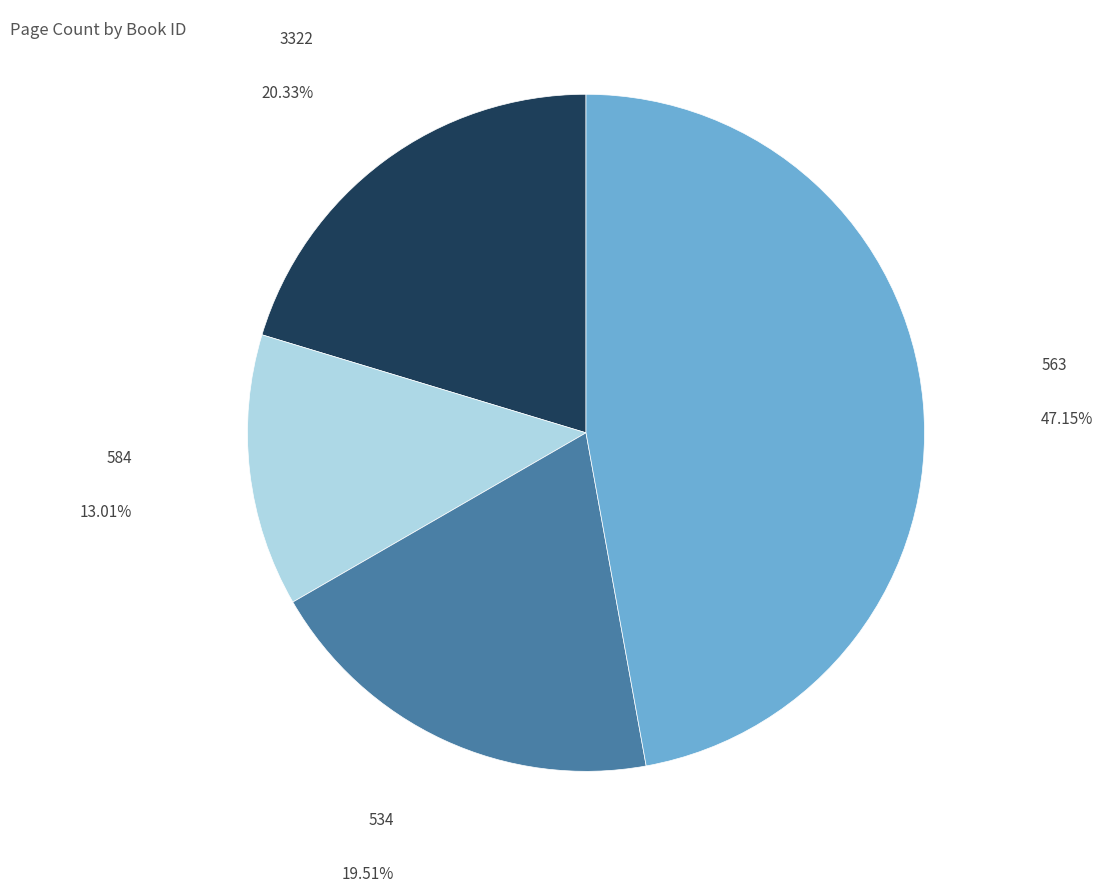

Count the number of slices in the pie.

4